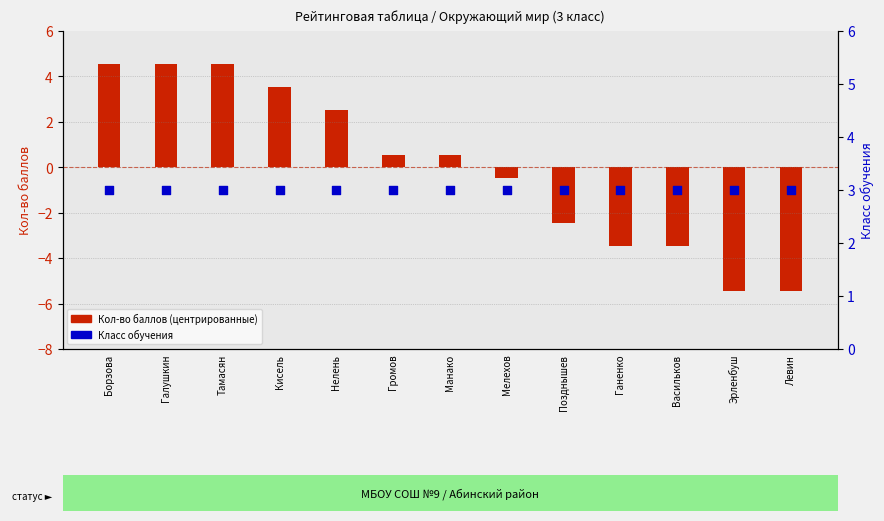

Which series has the largest total across all categories?

Класс обучения